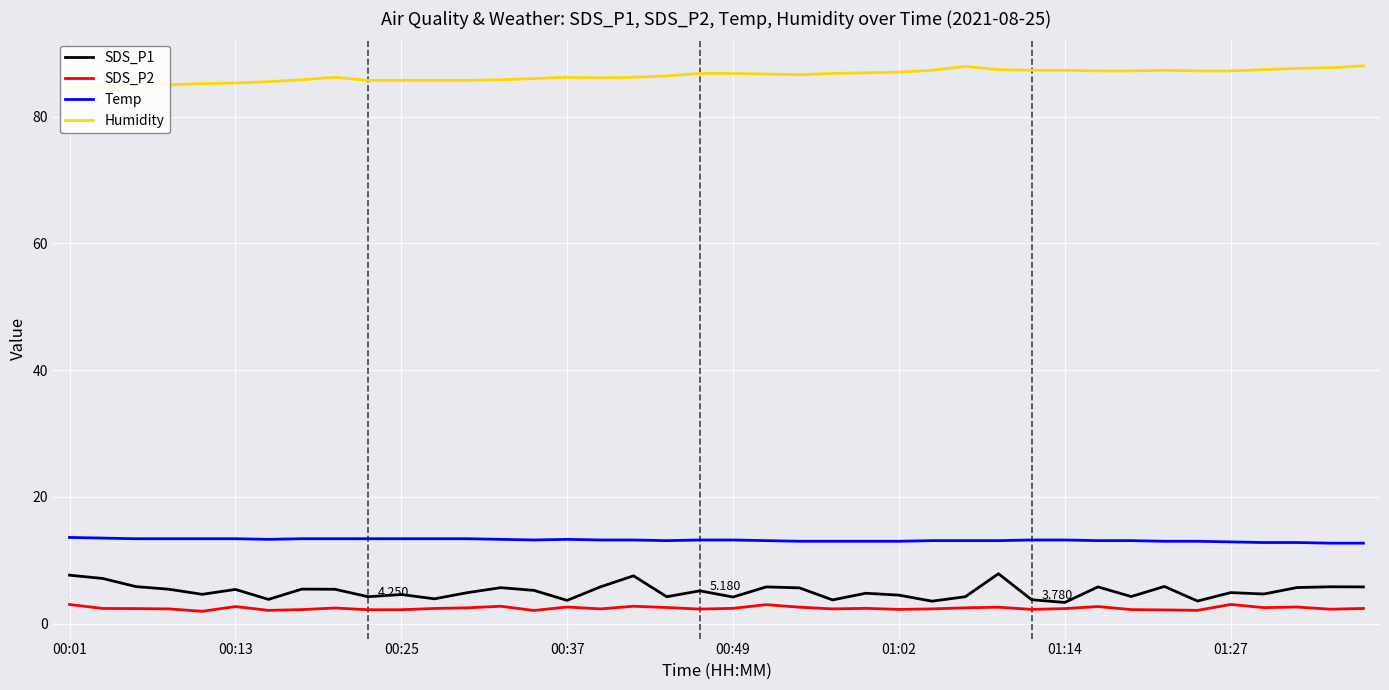

True or false: SDS_P2 and Temp cross at least once.

False